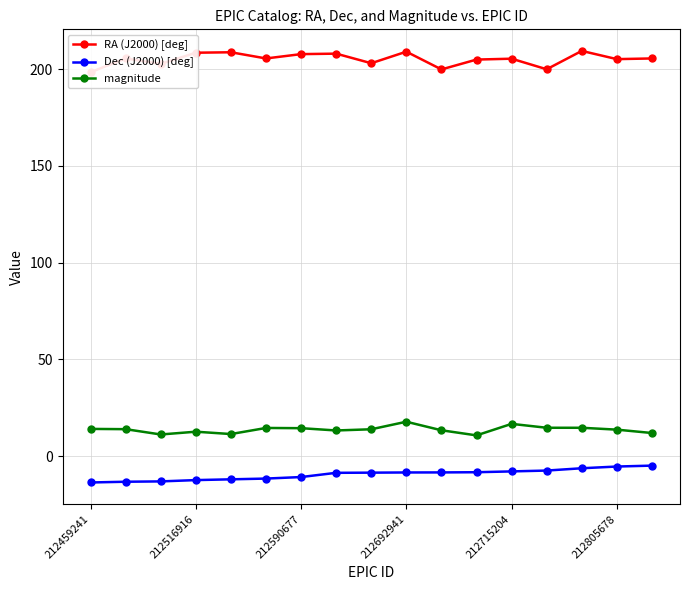

How many values in the Dec (J2000) [deg] series exceed -8?

5